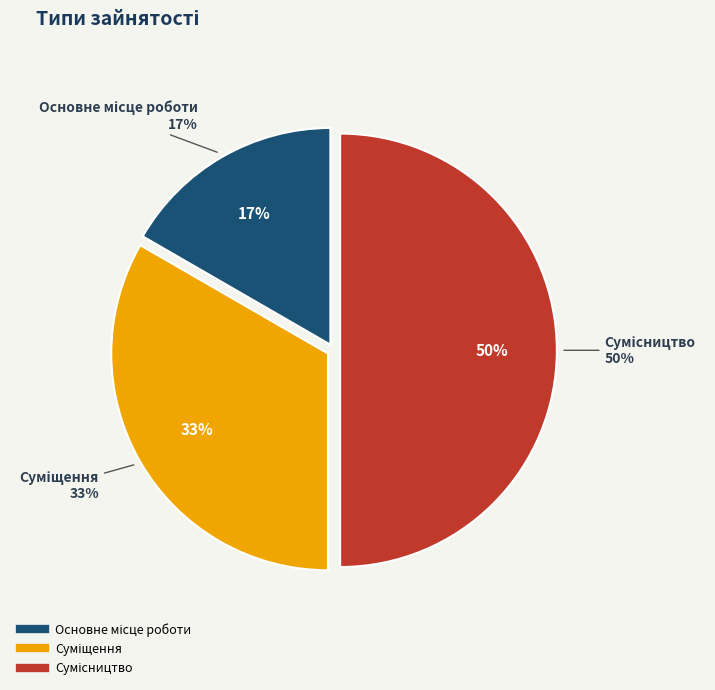

Does any single category account for the majority?

No